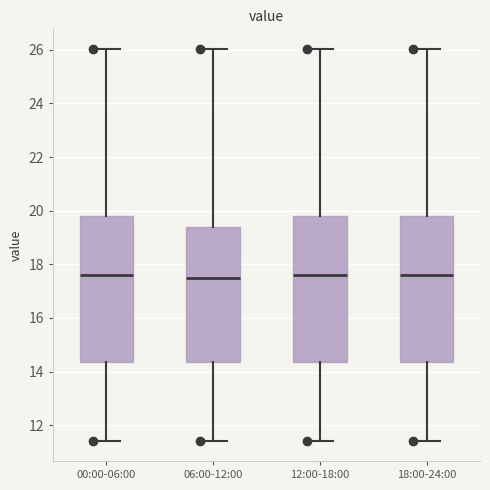

Reading left to right, read every box against the y-axis: the position of its median line, the range the box covers, and the ends of its whiskers. The values are not printed on the chart, so give them approximately, as read against the axis.

00:00-06:00: median 17.6, box 14.4 to 19.8, whiskers 11.4 to 26.0
06:00-12:00: median 17.6, box 14.4 to 19.4, whiskers 11.4 to 26.0
12:00-18:00: median 17.6, box 14.4 to 19.8, whiskers 11.4 to 26.0
18:00-24:00: median 17.6, box 14.4 to 19.8, whiskers 11.4 to 26.0